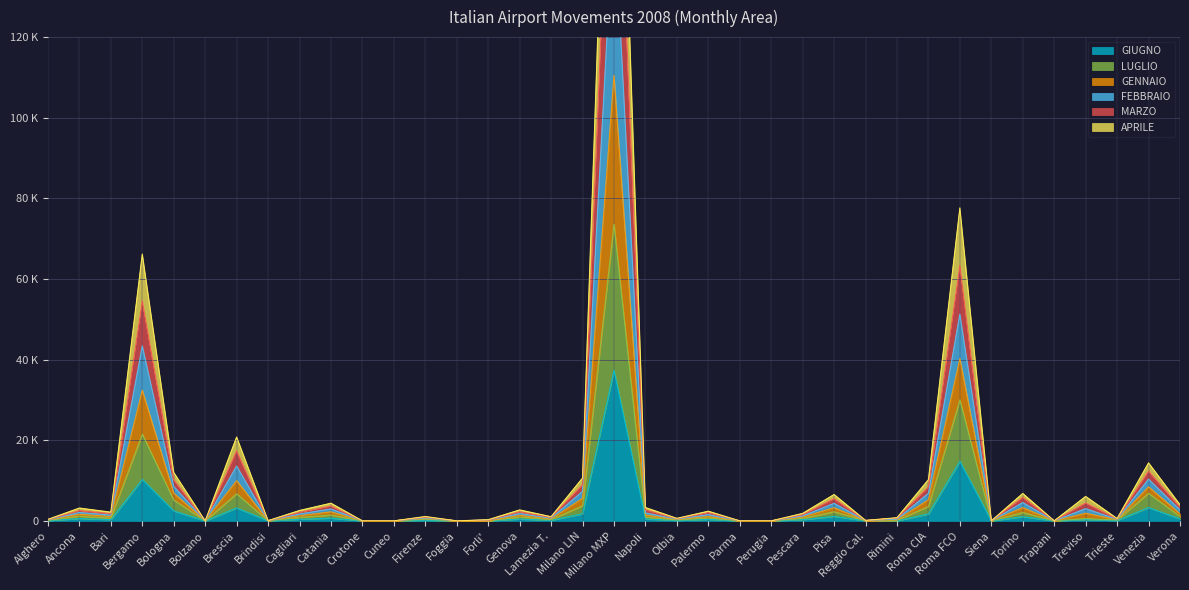

At which category is the sum across all series the highest?

Milano MXP